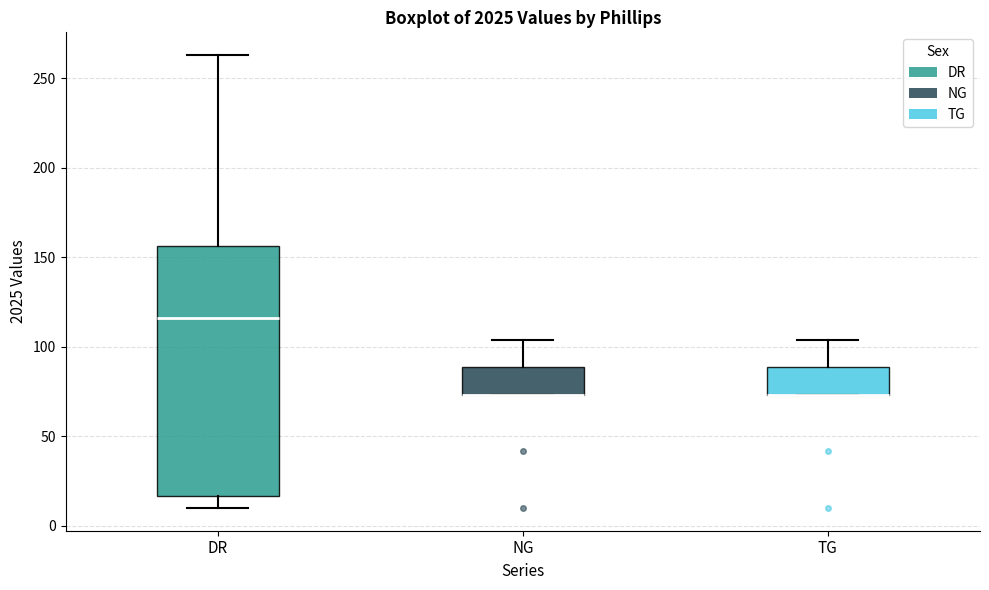

Reading left to right, transcribe this box plot: for each box, give where its median line is, the range the box spans, and where its two whiskers end, as read against the y-axis. The values are not printed on the chart, so give them approximately, as read against the axis.

DR: median 115, box 15 to 155, whiskers 10 to 265
NG: median 75 (drawn on the box's lower edge), box 75 to 90, whiskers 75 to 105
TG: median 75 (drawn on the box's lower edge), box 75 to 90, whiskers 75 to 105